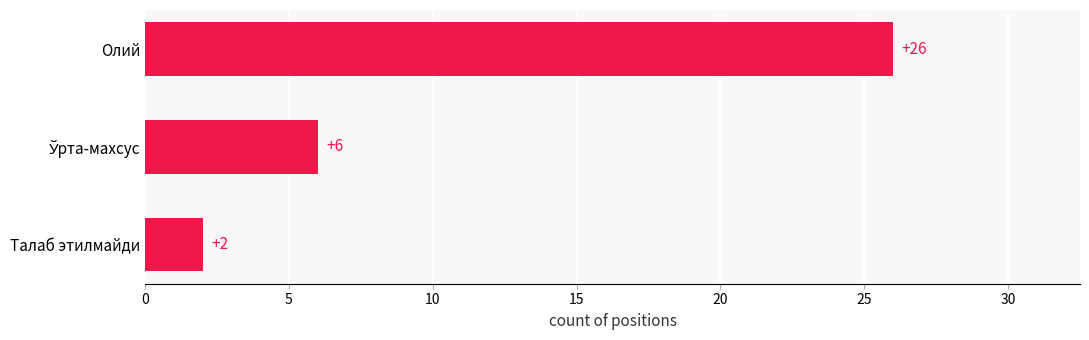

At which category does the chart reach its peak across all series?

Олий